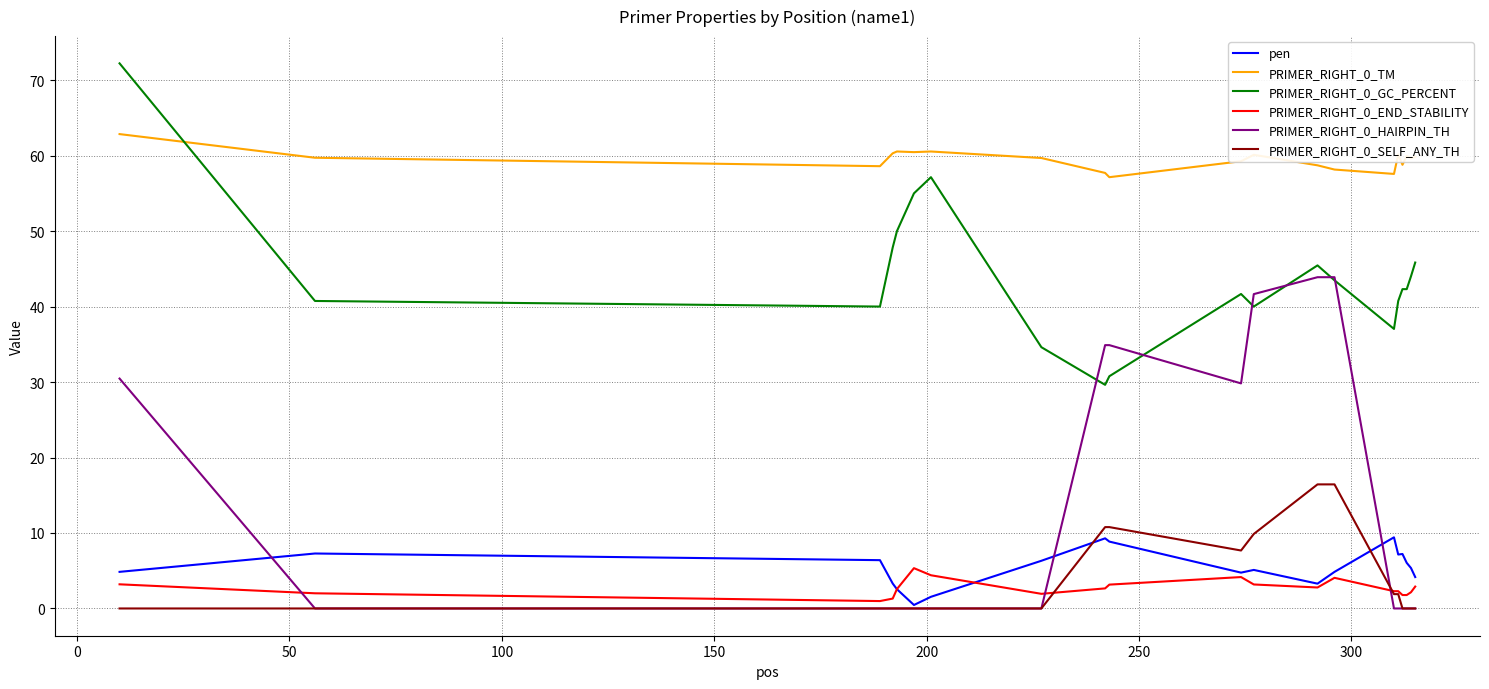

Rank the series by their maximum value, from lowest to highest.

PRIMER_RIGHT_0_END_STABILITY, pen, PRIMER_RIGHT_0_SELF_ANY_TH, PRIMER_RIGHT_0_HAIRPIN_TH, PRIMER_RIGHT_0_TM, PRIMER_RIGHT_0_GC_PERCENT